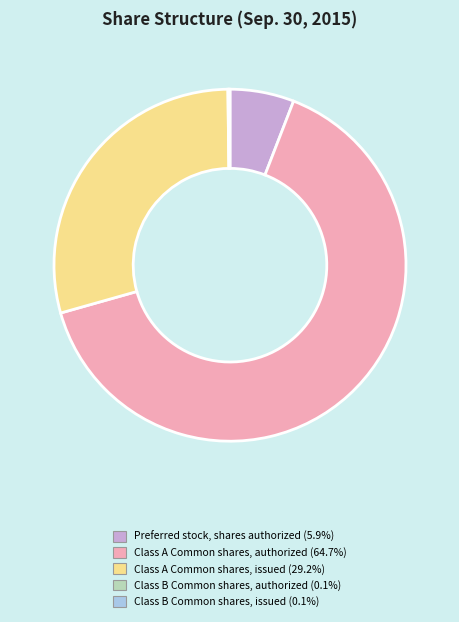

Does any single category account for the majority?

Yes